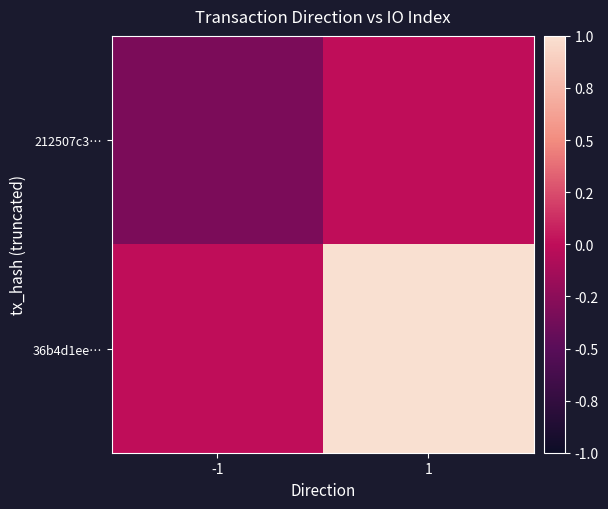

Which series has the largest range (max minus min)?

36b4d1ee…